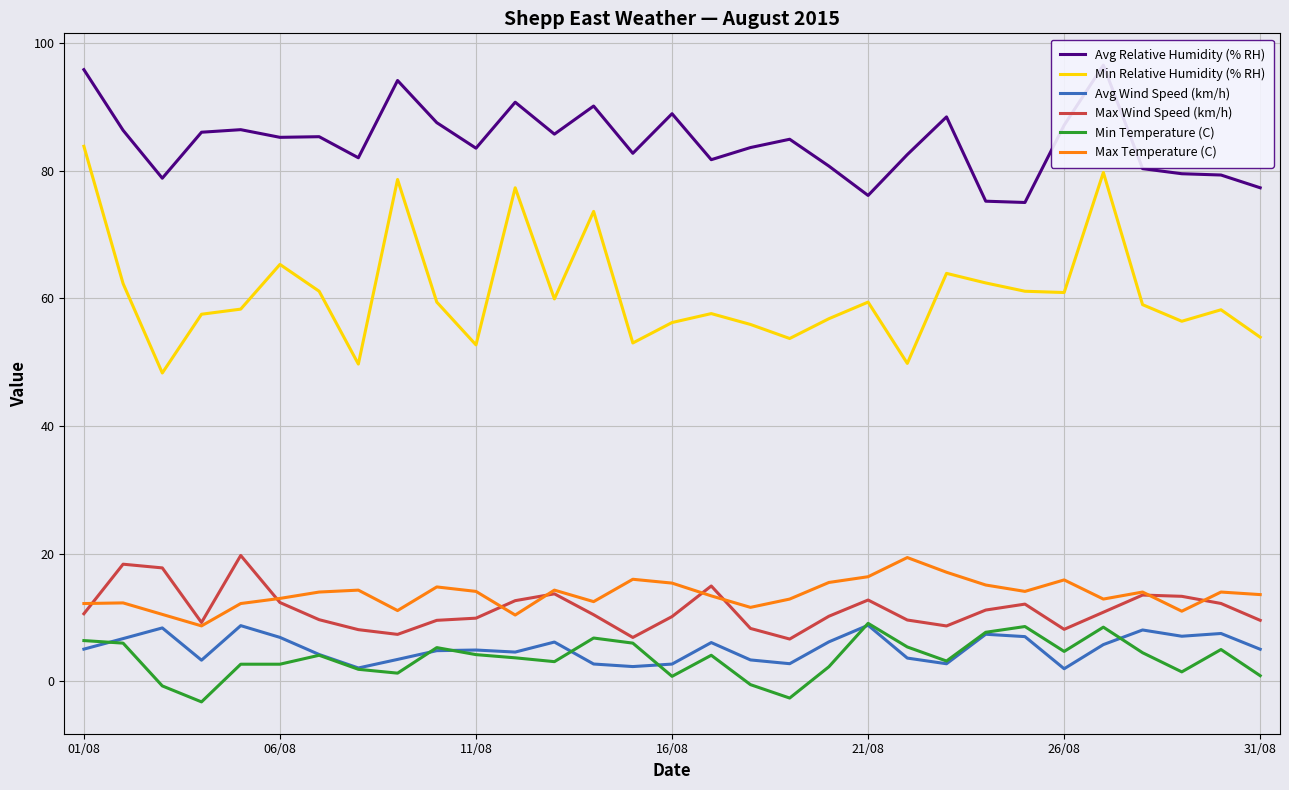

How many data points in Min Relative Humidity (% RH) are above 59?

15